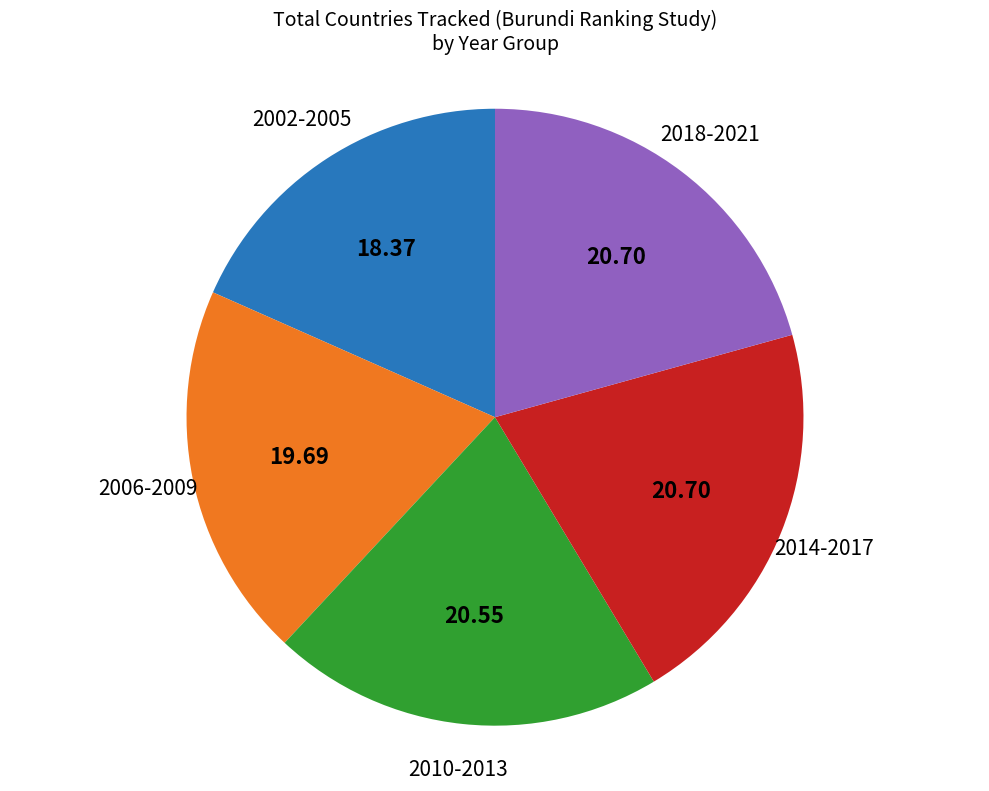

Is there a majority slice in this chart?

No